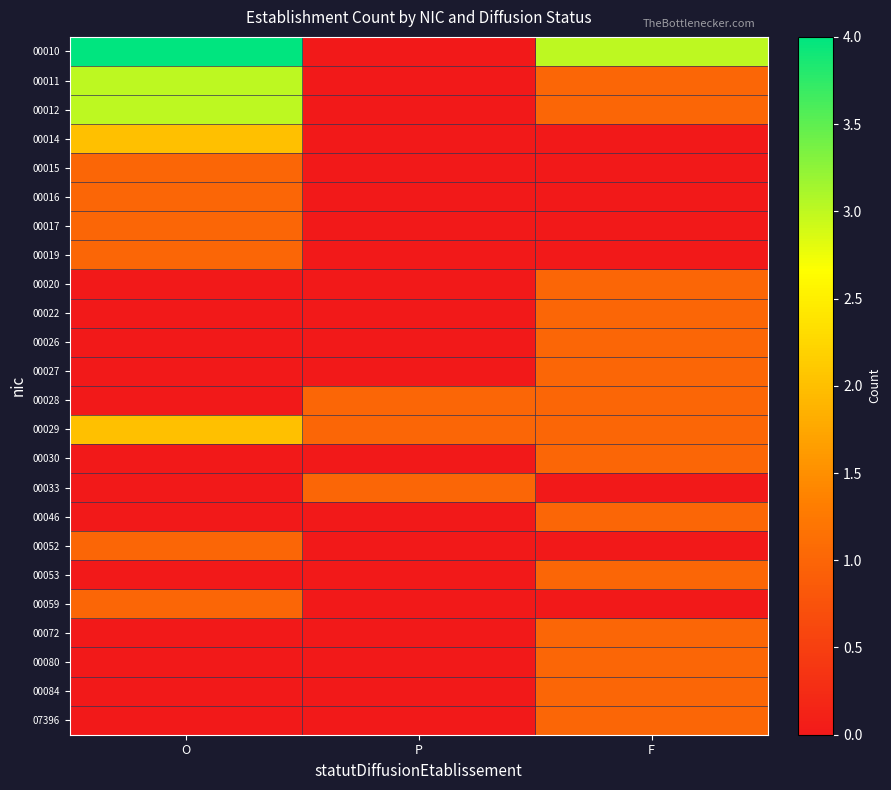

Reading right to left, what are all the values shown in this chart?

00010: F=3	P=0	O=4
00011: F=1	P=0	O=3
00012: F=1	P=0	O=3
00014: F=0	P=0	O=2
00015: F=0	P=0	O=1
00016: F=0	P=0	O=1
00017: F=0	P=0	O=1
00019: F=0	P=0	O=1
00020: F=1	P=0	O=0
00022: F=1	P=0	O=0
00026: F=1	P=0	O=0
00027: F=1	P=0	O=0
00028: F=1	P=1	O=0
00029: F=1	P=1	O=2
00030: F=1	P=0	O=0
00033: F=0	P=1	O=0
00046: F=1	P=0	O=0
00052: F=0	P=0	O=1
00053: F=1	P=0	O=0
00059: F=0	P=0	O=1
00072: F=1	P=0	O=0
00080: F=1	P=0	O=0
00084: F=1	P=0	O=0
07396: F=1	P=0	O=0